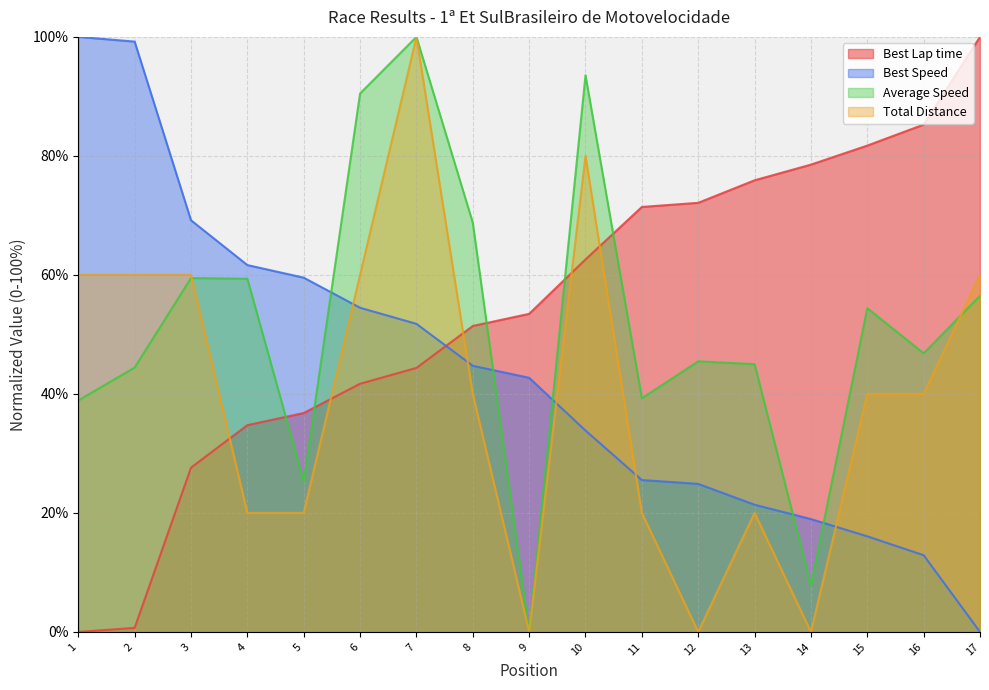

Is the value of Total Distance at 9 greater than the value of Best Speed at 1?

No